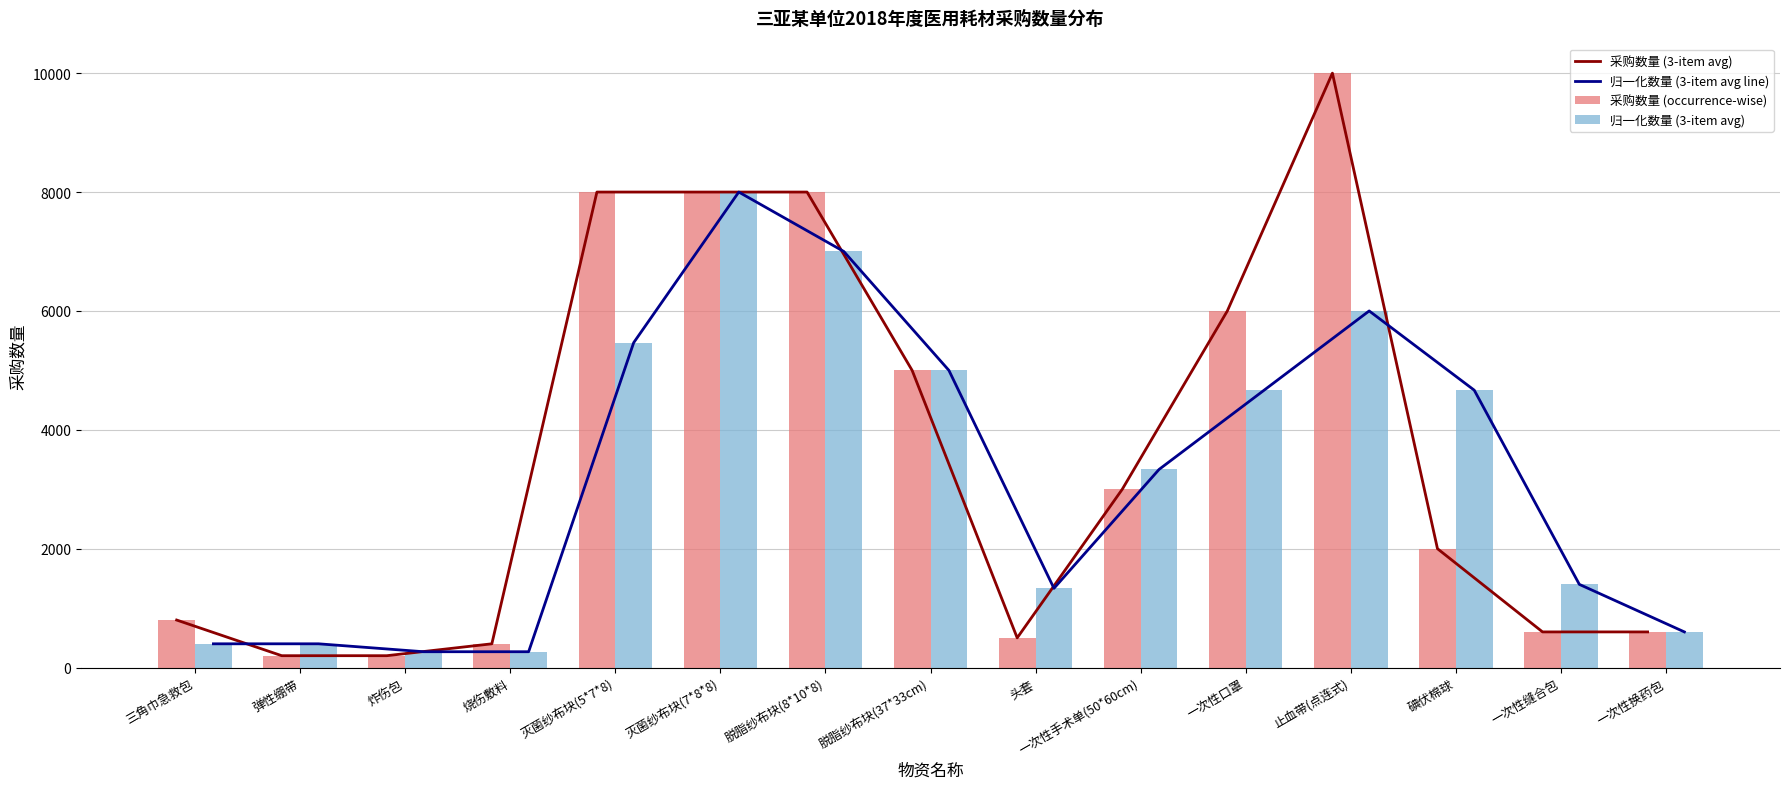

The value of 归一化数量 (3-item avg line) at 止血带(点连式) is 3109.2. True or false?

False